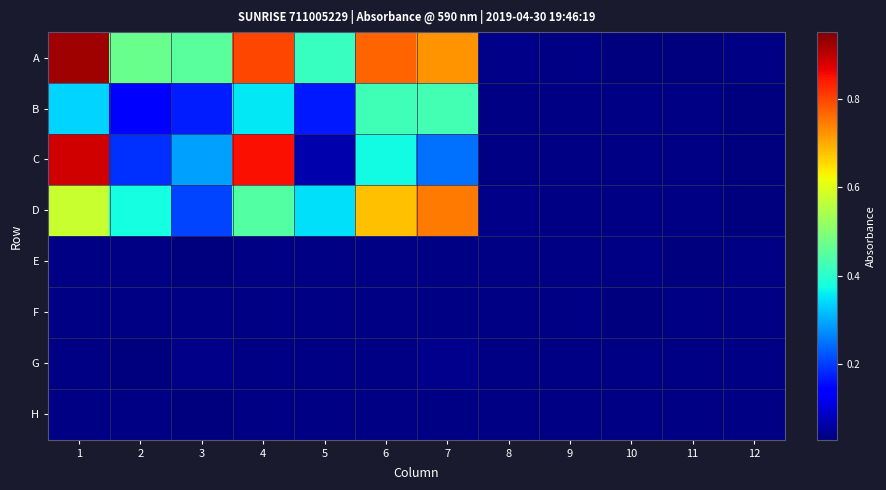

List the series in order of their peak value, highest first.

A, C, D, B, G, E, F, H